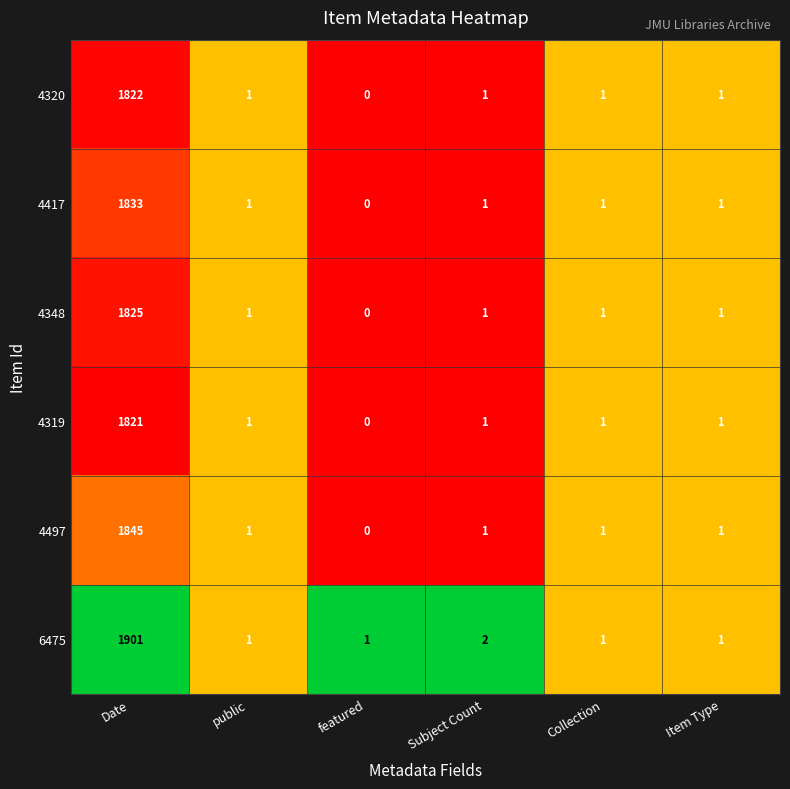

What is the difference between the maximum and second lowest values in the 4497 series?

1844